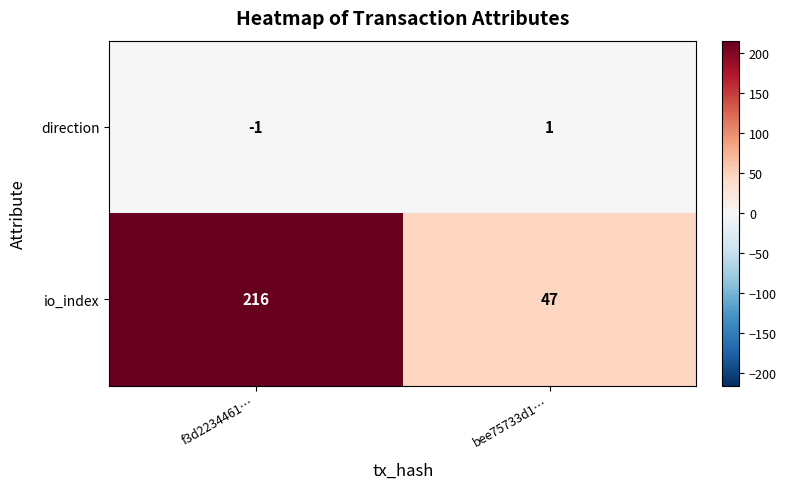

Which label corresponds to the largest value in the chart?

f3d2234461…